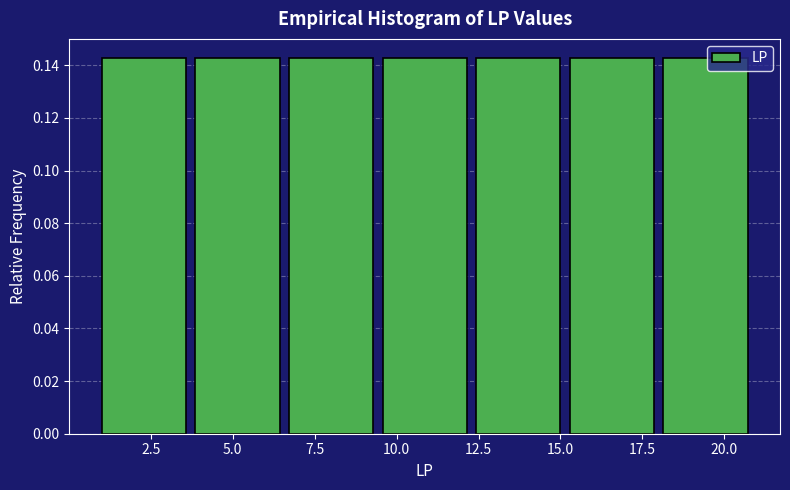

What is the height of the bar covering 6.5 to 9.5 on the x-axis? Neither the bar edges nor the heights are printed on the chart, so give them approximately, as read against the axes.

0.142